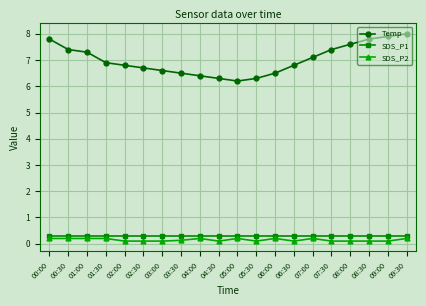

Which series has the largest total across all categories?

Temp